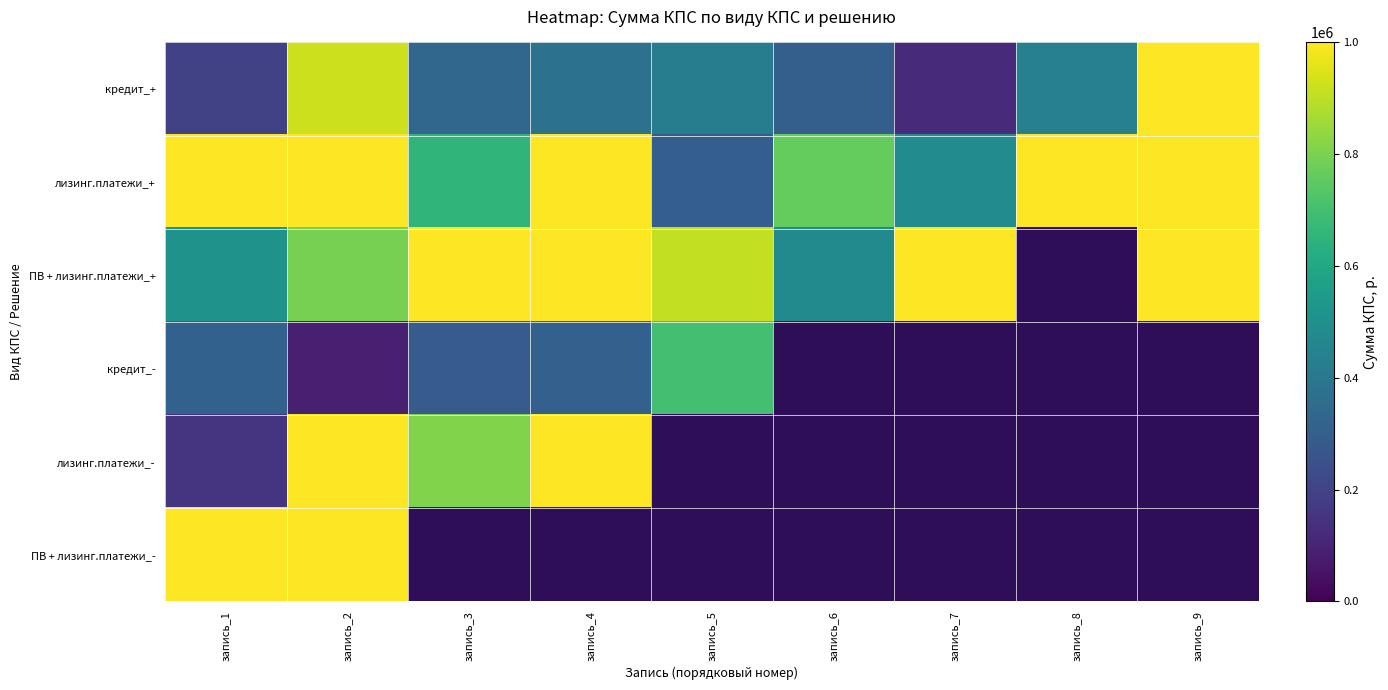

At which category is the sum across all series the highest?

запись_2